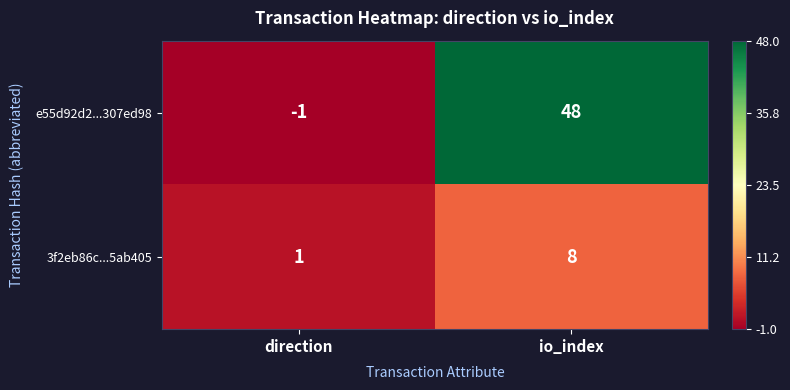

Reading right to left, transcribe all the data shown in this chart.

e55d92d2...307ed98: 48	-1
3f2eb86c...5ab405: 8	1